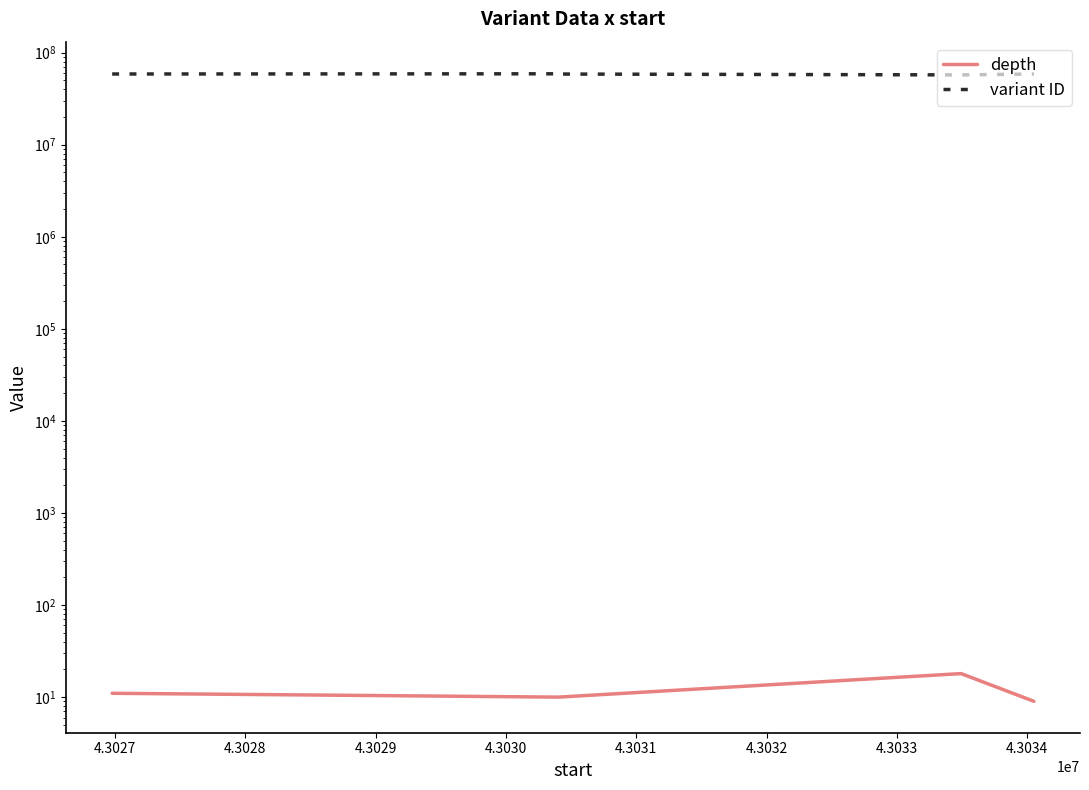

True or false: variant ID has more than 1 points higher than both neighbors.

False